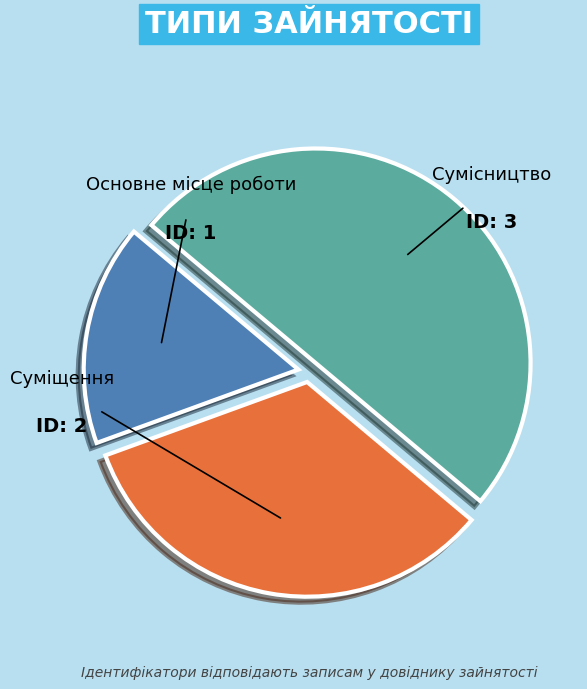

To the nearest percent, what percentage of the pie is Суміщення?

33%